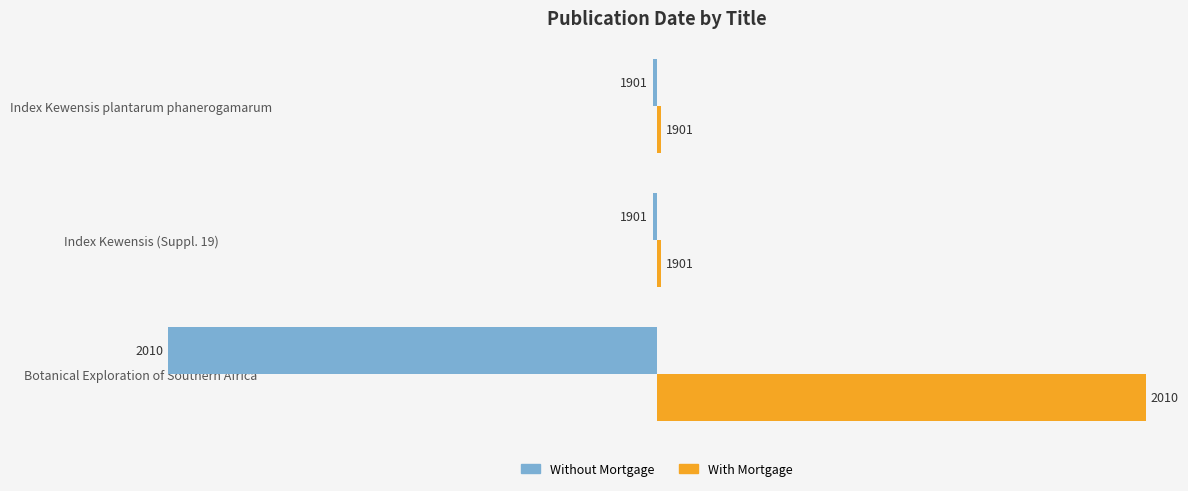

What are all the series names shown in the legend?

Without Mortgage, With Mortgage